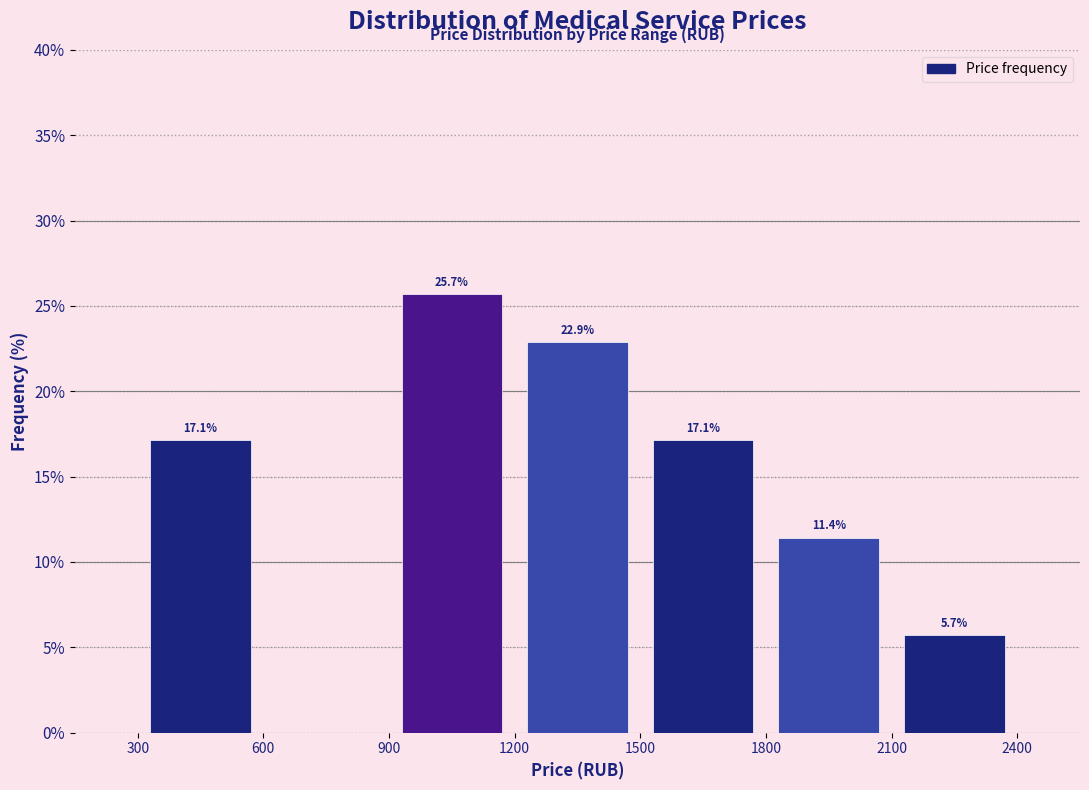

Which range on the x-axis has the tallest bar?

900 to 1200